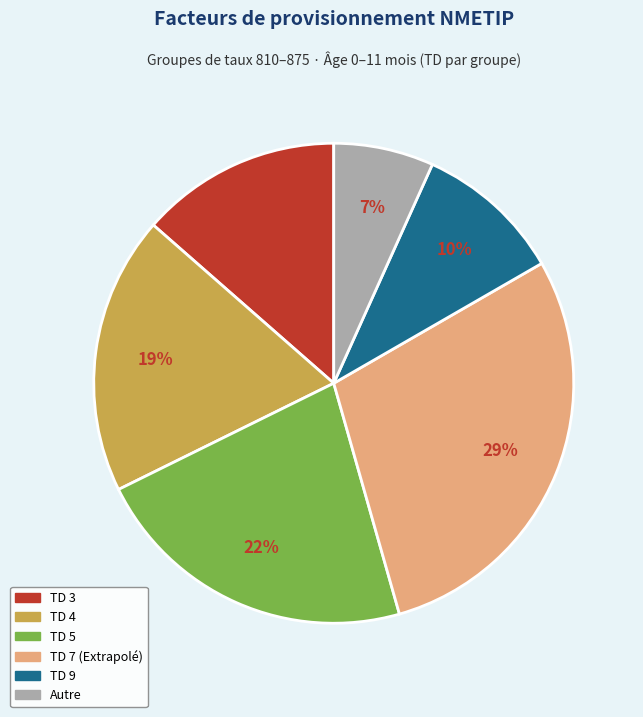

Count the number of slices in the pie.

6